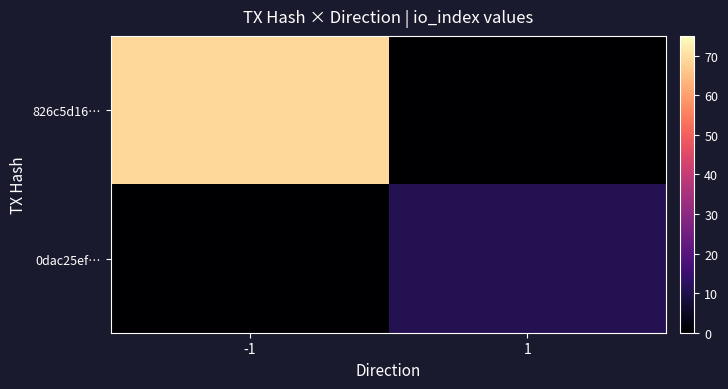

Reading left to right, extract all data points from this chart.

826c5d16…: -1=69	1=0
0dac25ef…: -1=0	1=11